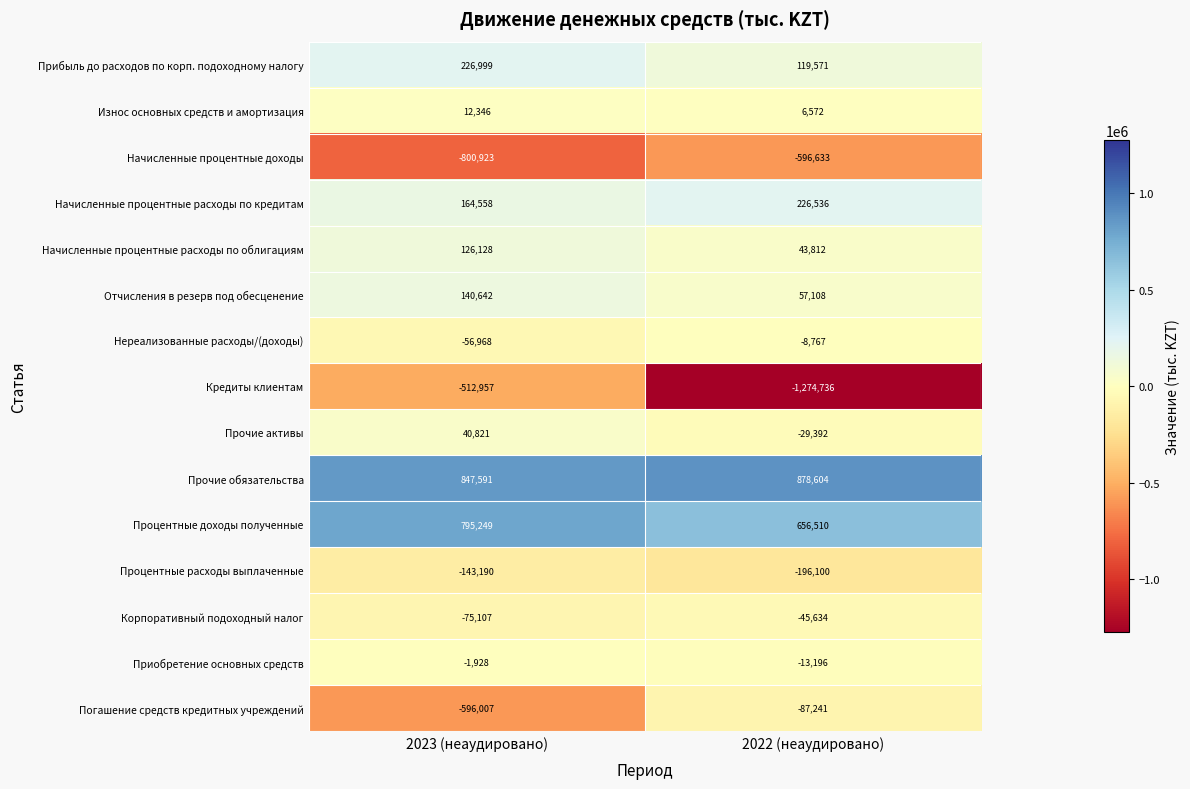

Which series changed the most between 2023 (неаудировано) and 2022 (неаудировано)?

Кредиты клиентам